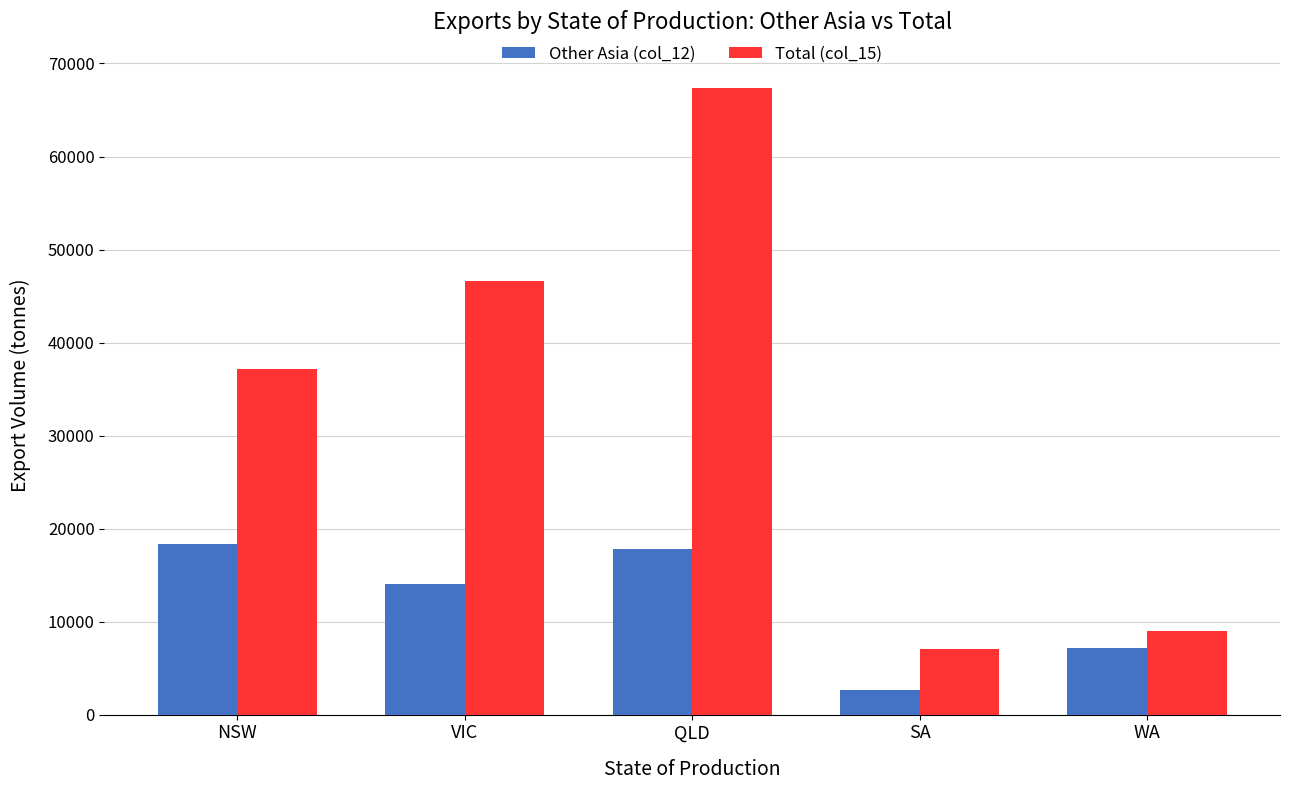

What is the total value across all series at SA?

9699.2